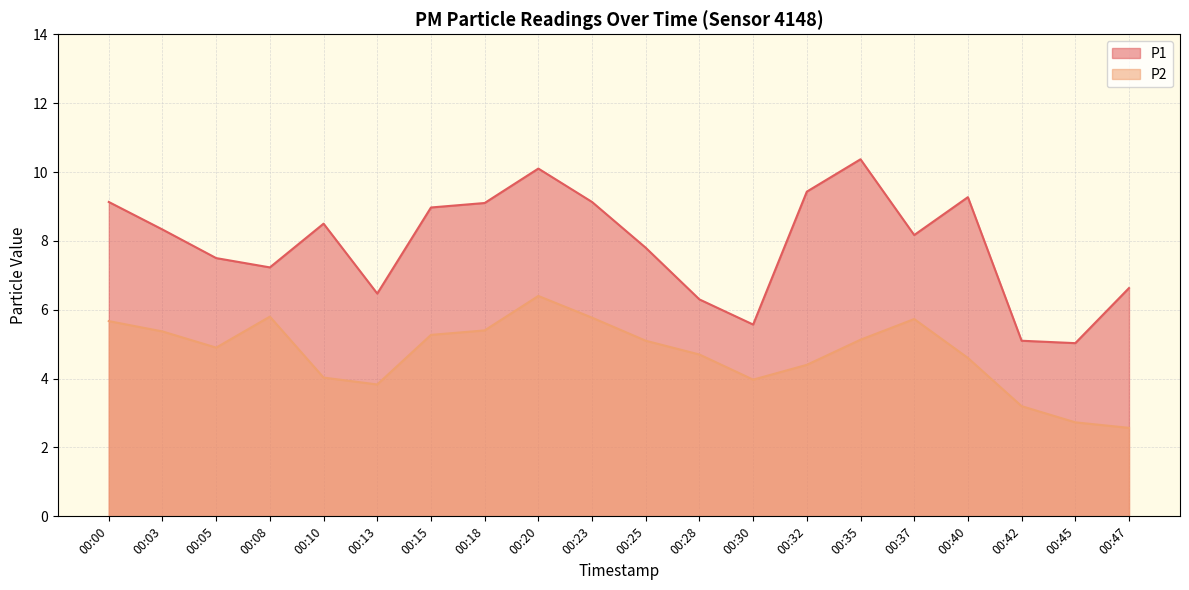

Is the value of P1 at 00:30 greater than the value of P2 at 00:08?

No